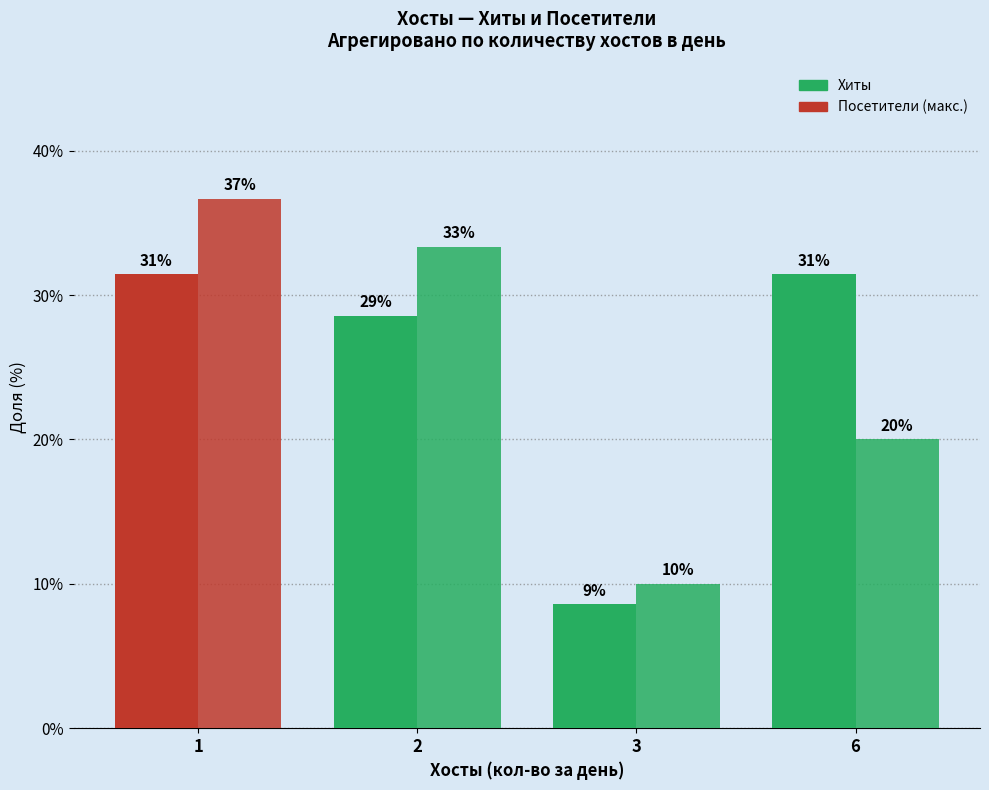

Does the chart contain stacked bars?

No